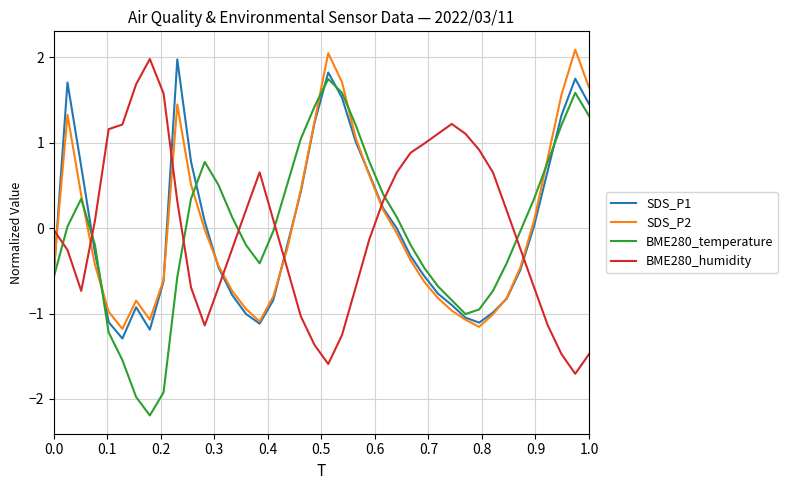

How many times do BME280_humidity and BME280_temperature cross each other?

7